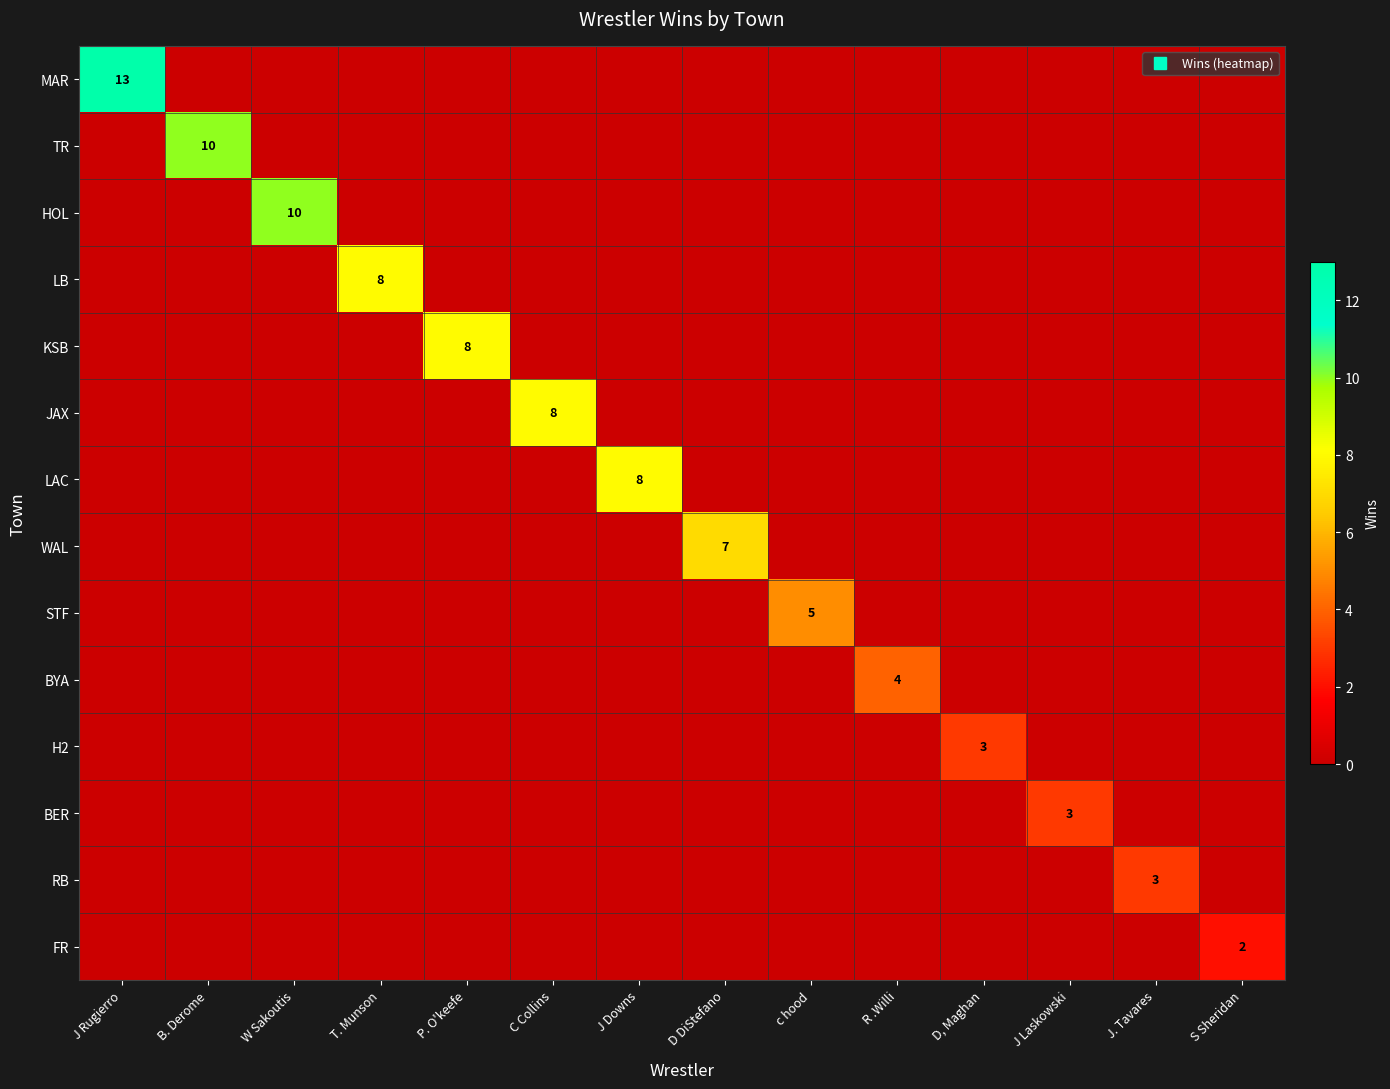

What is the spread (max minus min) of values at J. Tavares?

3